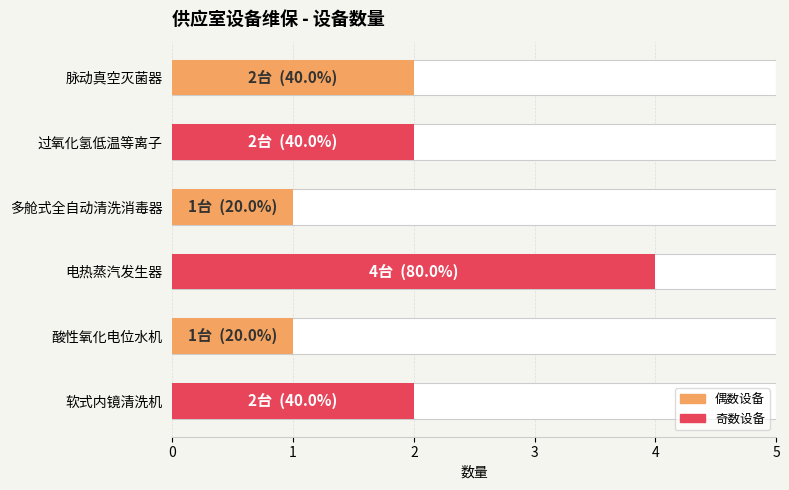

Rank the categories by value from highest to lowest.

电热蒸汽发生器, 脉动真空灭菌器, 过氧化氢低温等离子, 软式内镜清洗机, 多舱式全自动清洗消毒器, 酸性氧化电位水机